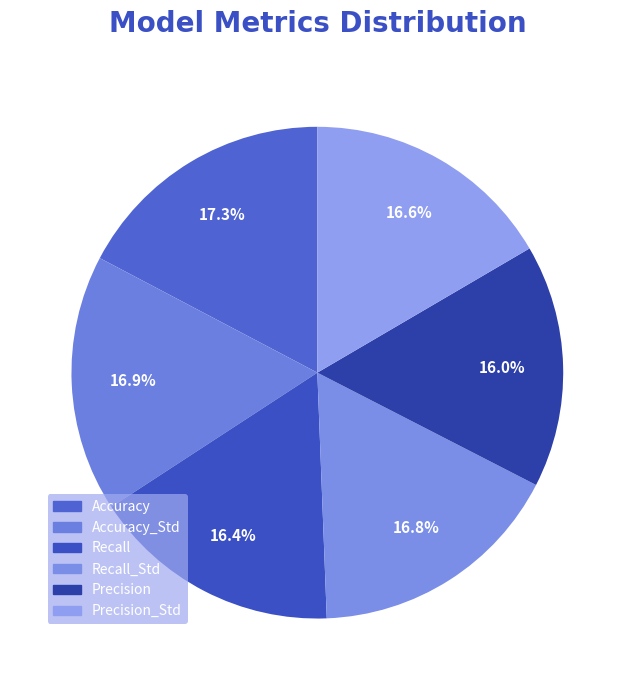

How many slices are in this pie chart?

6